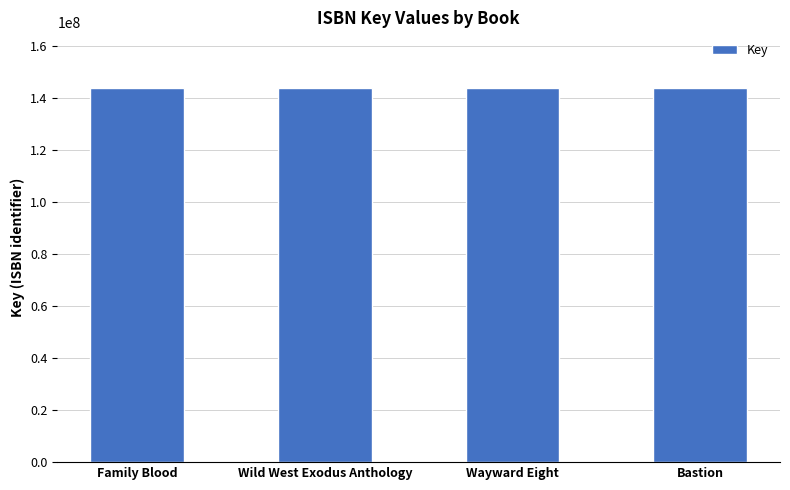

What is the ratio of the value at Wayward Eight to the value at Bastion?

1.0